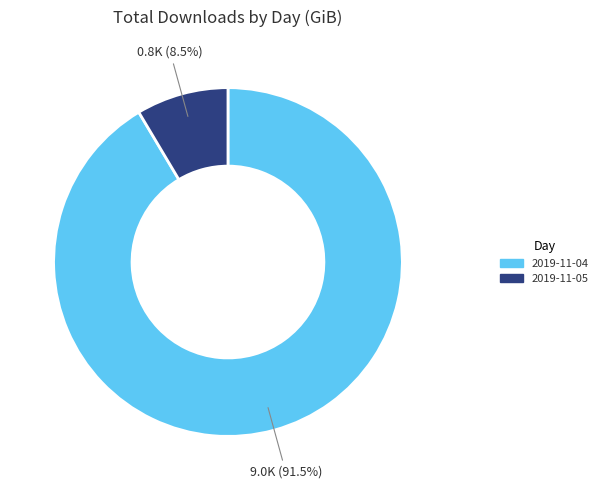

Does any single category account for the majority?

Yes